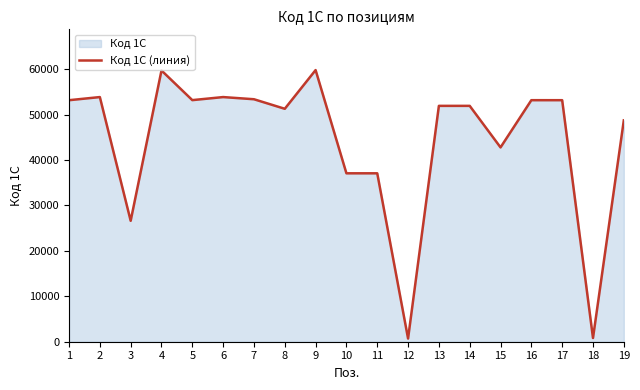

What is the average value?

44318